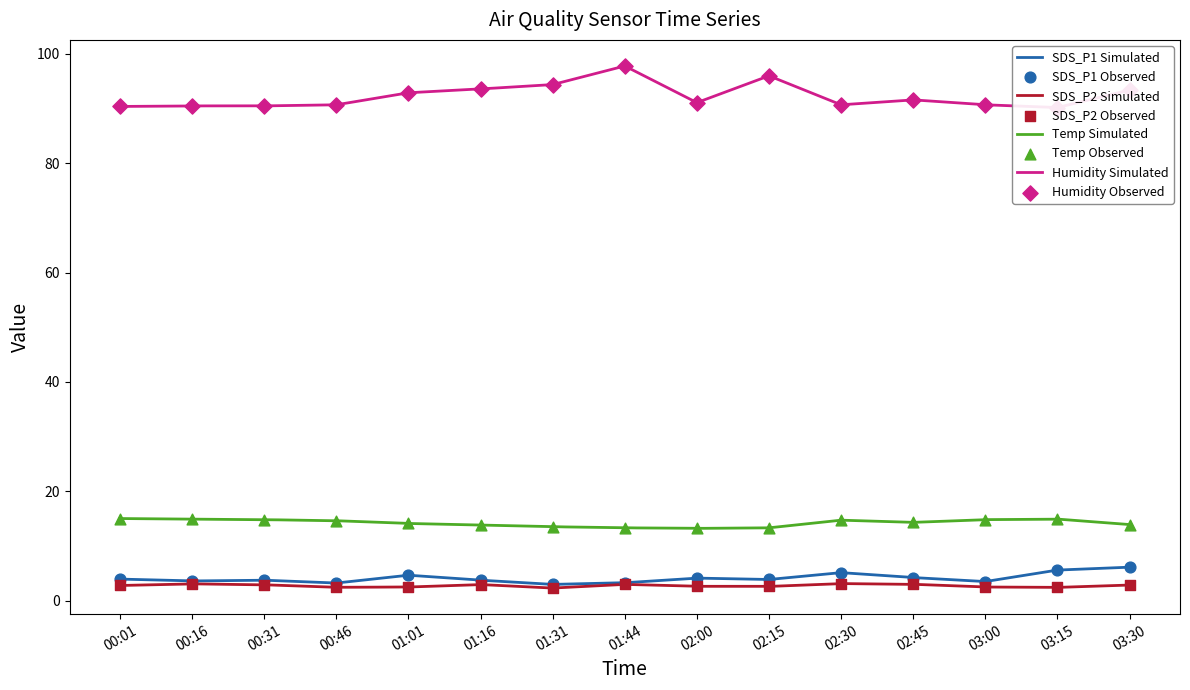

Which series has the largest total across all categories?

Humidity